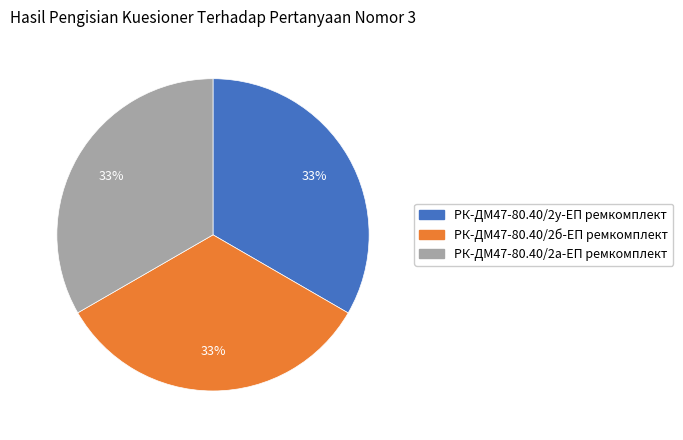

To the nearest percent, what is the combined percentage of РК-ДМ47-80.40/2б-ЕП ремкомплект and РК-ДМ47-80.40/2у-ЕП ремкомплект?

67%